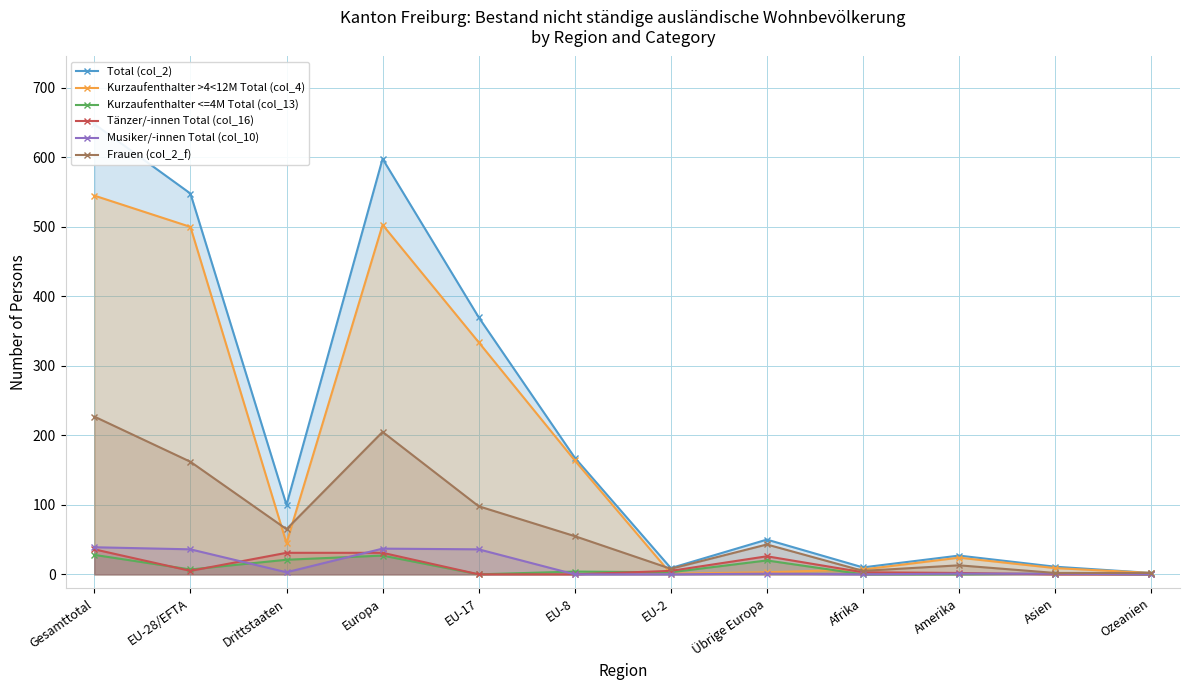

Between Drittstaaten and Europa, which series saw the biggest shift?

Total (col_2)